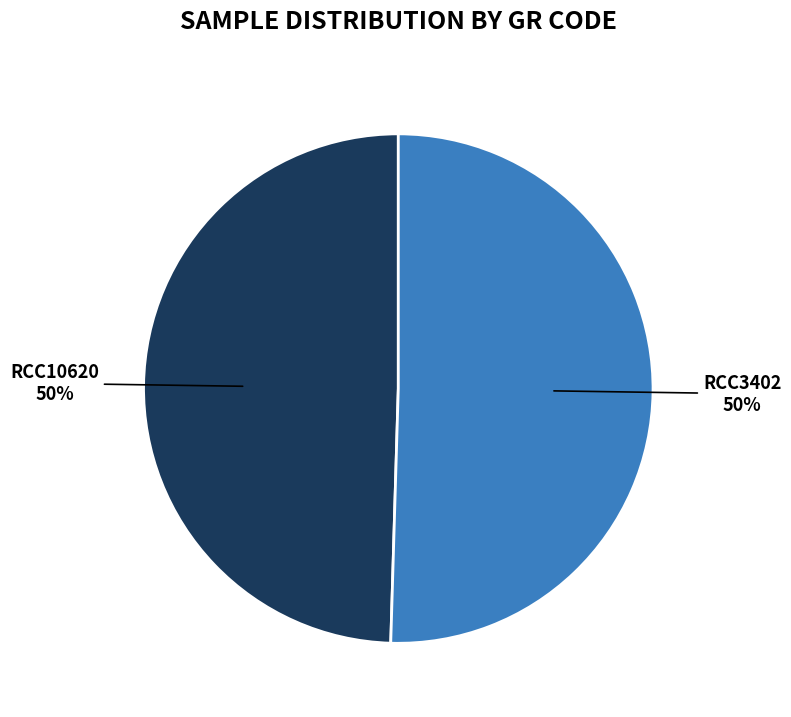

To the nearest percent, what is the average slice percentage?

50%